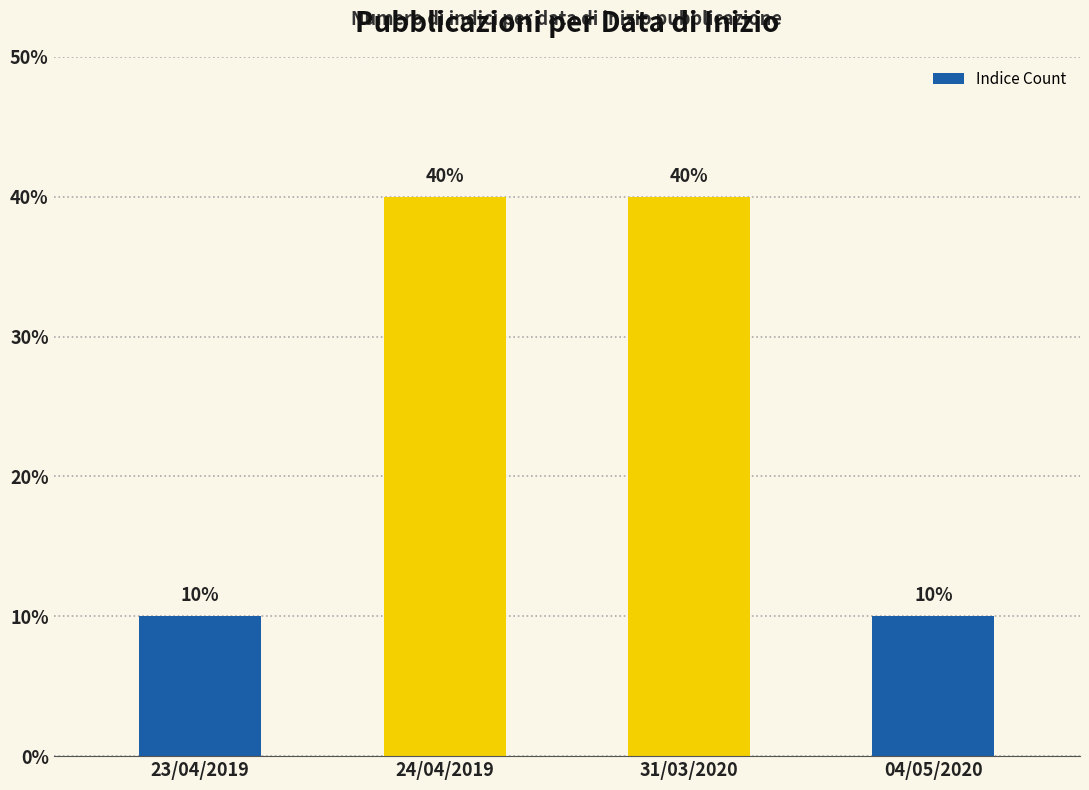

Are the bars horizontal?

No